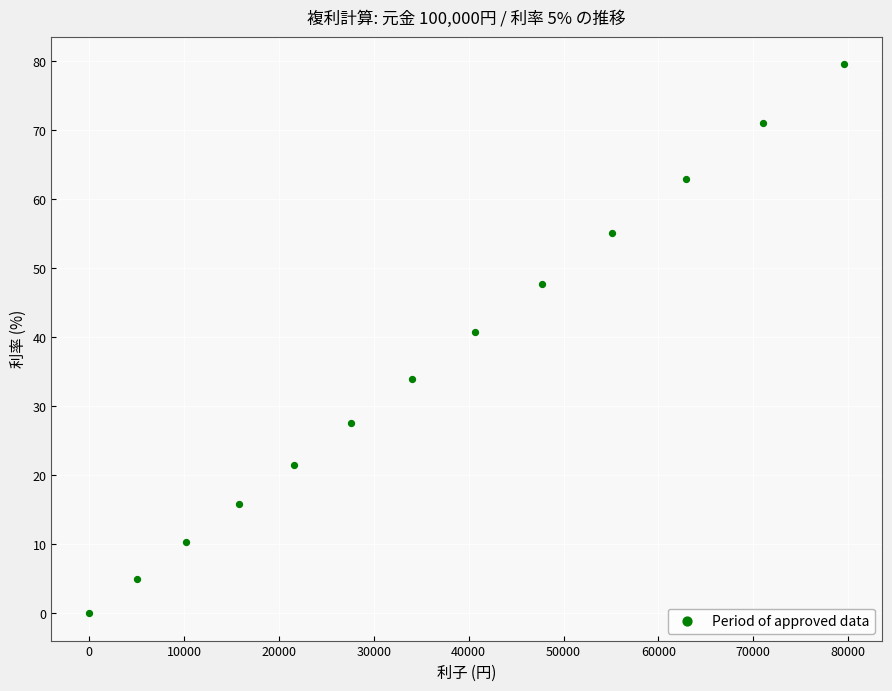

What Y value in the scatter plot is closest to 39?

40.7